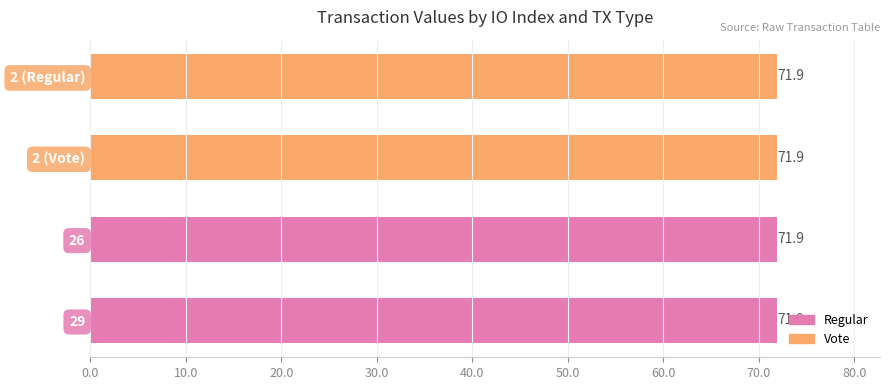

What is the greatest value displayed?

71.9